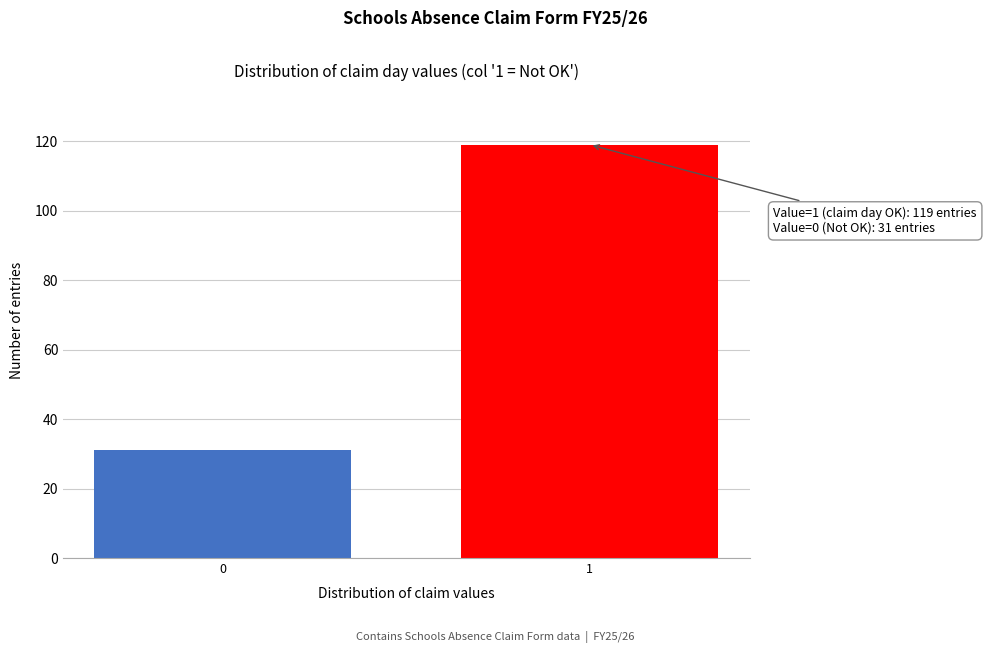

Reading right to left, transcribe all the data shown in this chart.

119	31